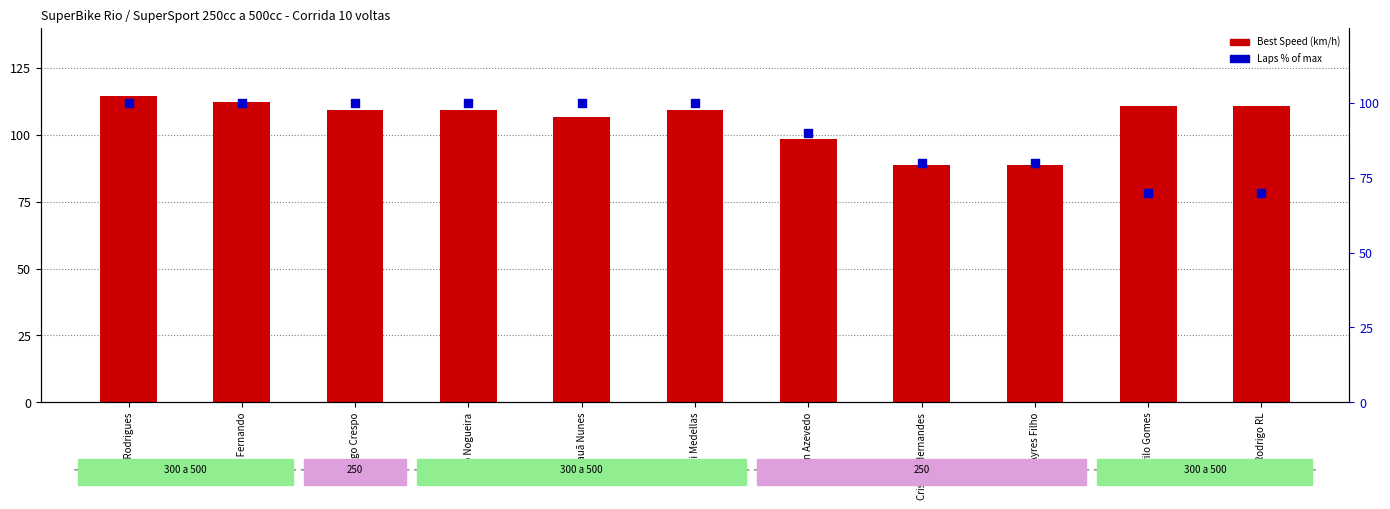

Is the value of Best Speed (km/h) at Tiago Crespo greater than the value of Laps % of max at Tiago Crespo?

Yes